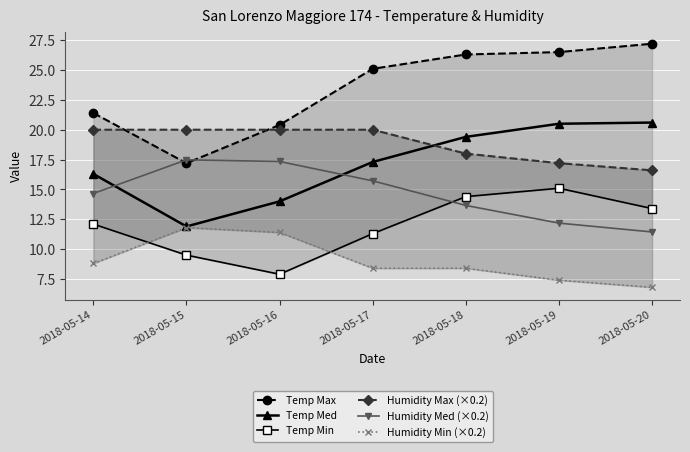

Which series has the largest total across all categories?

Temp Max